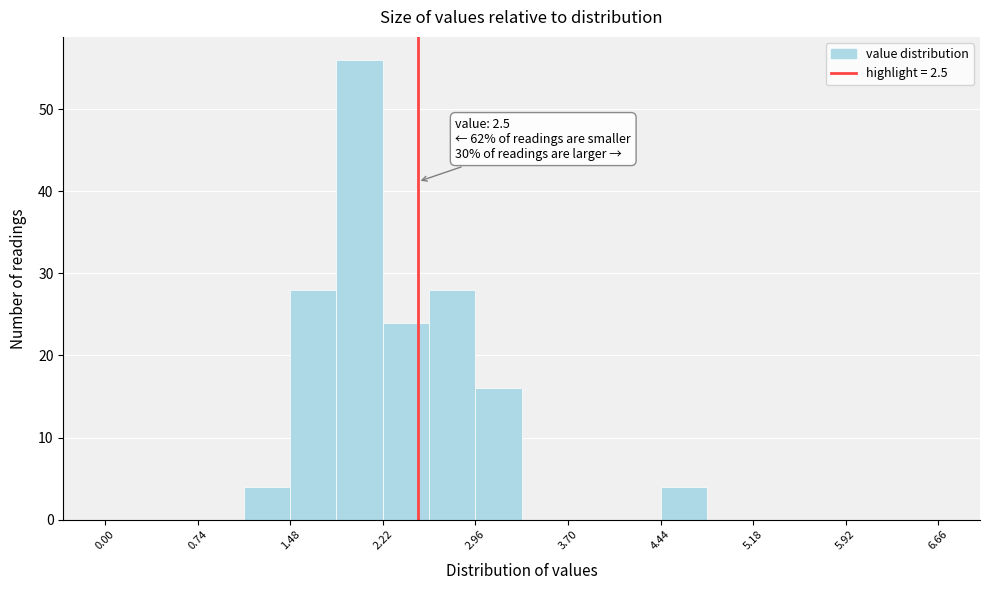

Around what value on the x-axis is the tallest bar? Give the approximate position of its centre, as read against the axis.

2.0